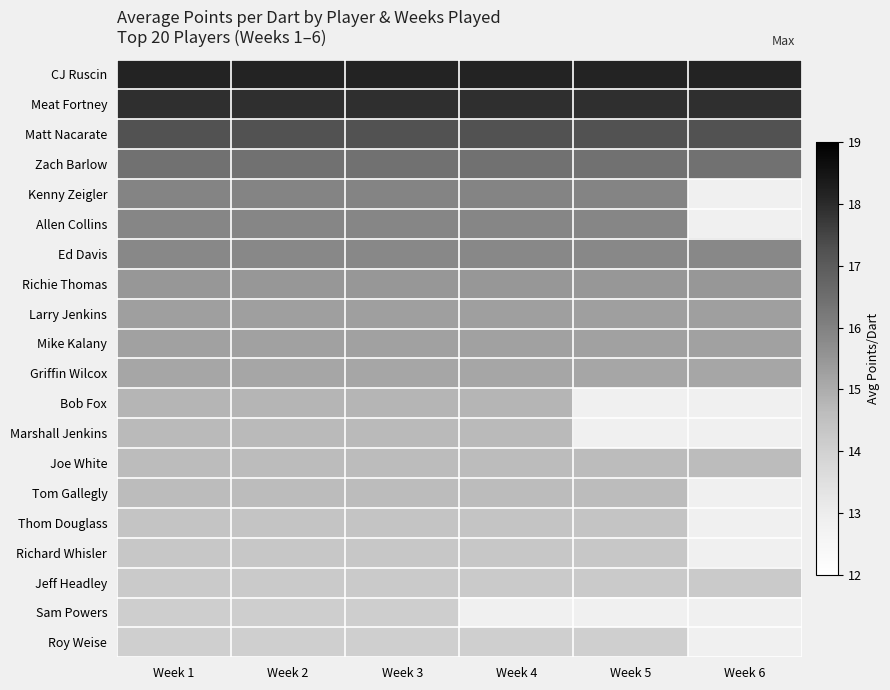

List the series in order of their peak value, highest first.

CJ Ruscin, Meat Fortney, Matt Nacarate, Zach Barlow, Kenny Zeigler, Allen Collins, Ed Davis, Richie Thomas, Larry Jenkins, Mike Kalany, Griffin Wilcox, Bob Fox, Marshall Jenkins, Joe White, Tom Gallegly, Thom Douglass, Richard Whisler, Jeff Headley, Sam Powers, Roy Weise